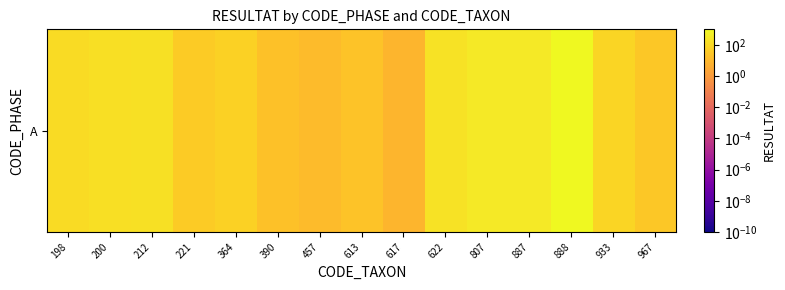

Is it true that the value at 887 is 189?

False